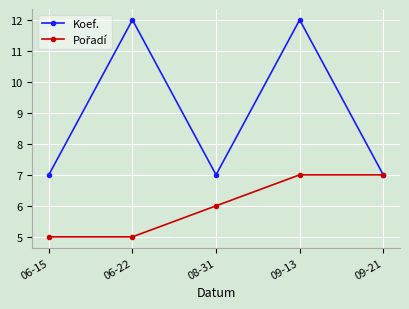

What is the label of the 3rd point from the right?

08-31